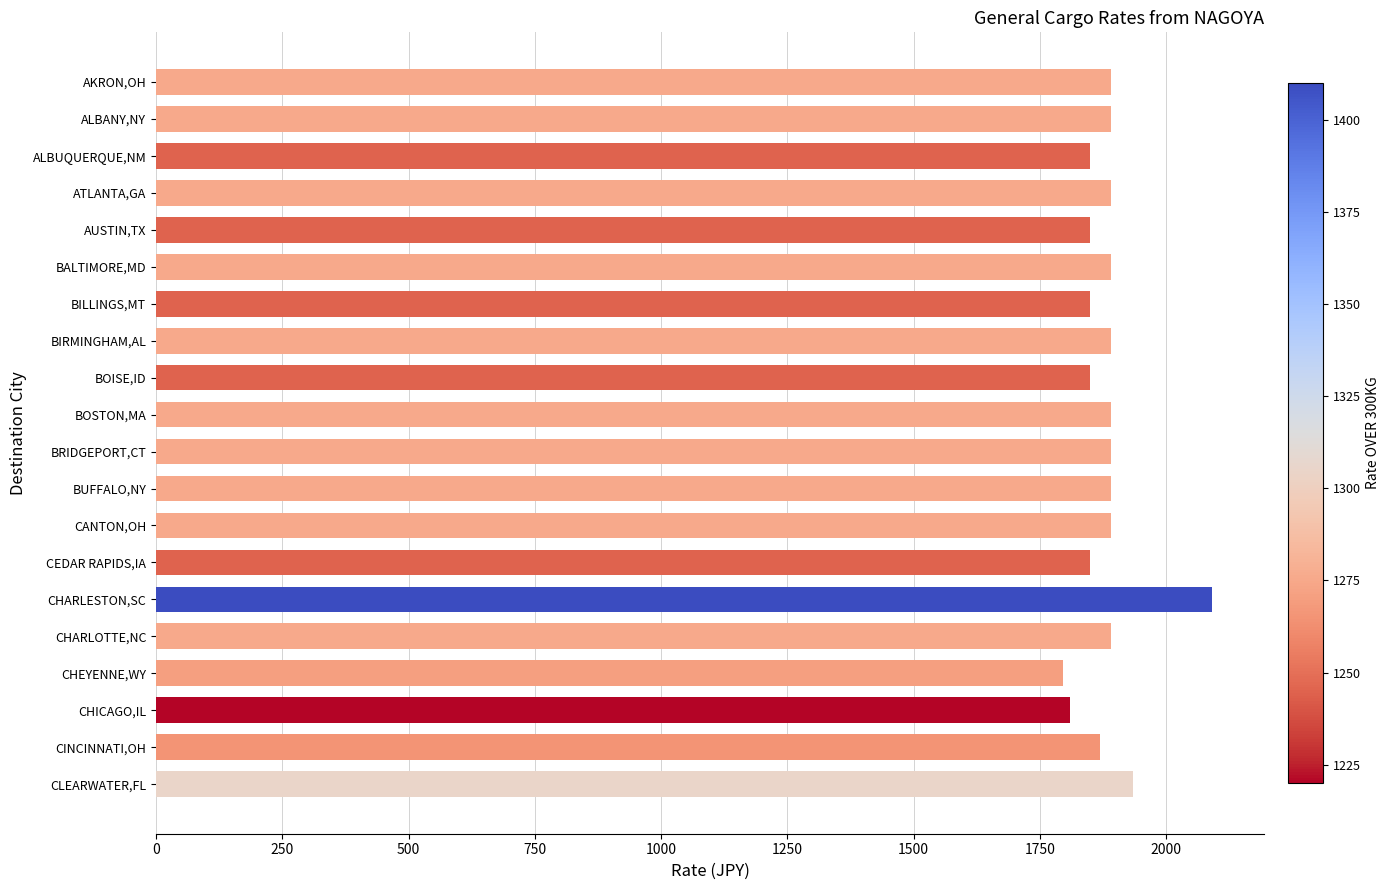

True or false: the data shows 1935 at CLEARWATER,FL.

True